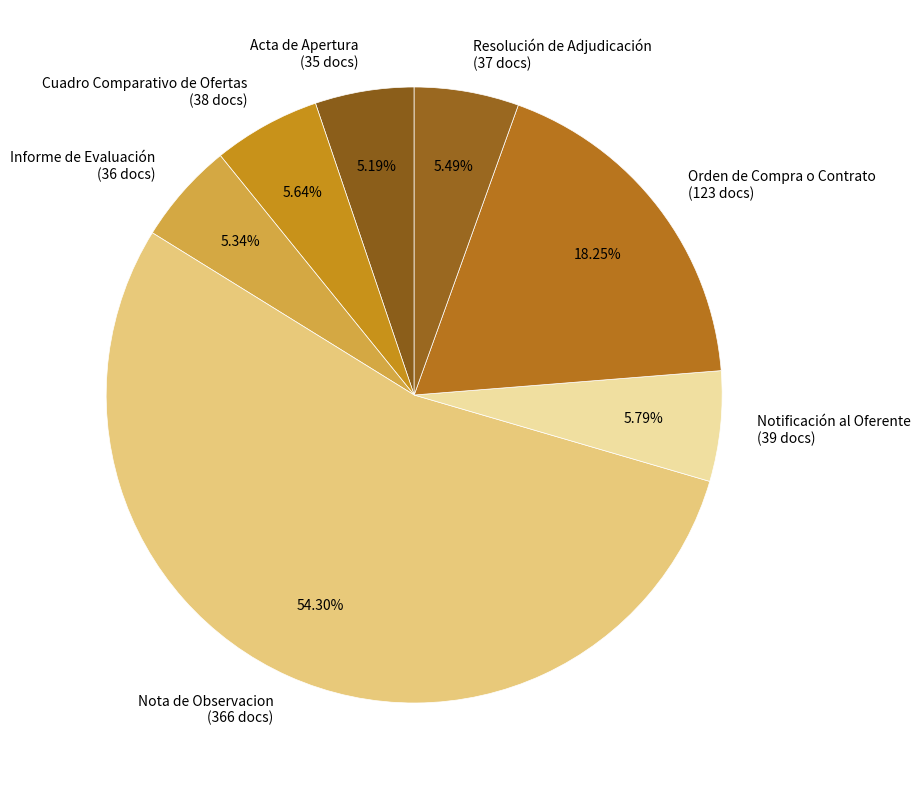

Which has a higher value, Nota de Observacion or Informe de Evaluación?

Nota de Observacion